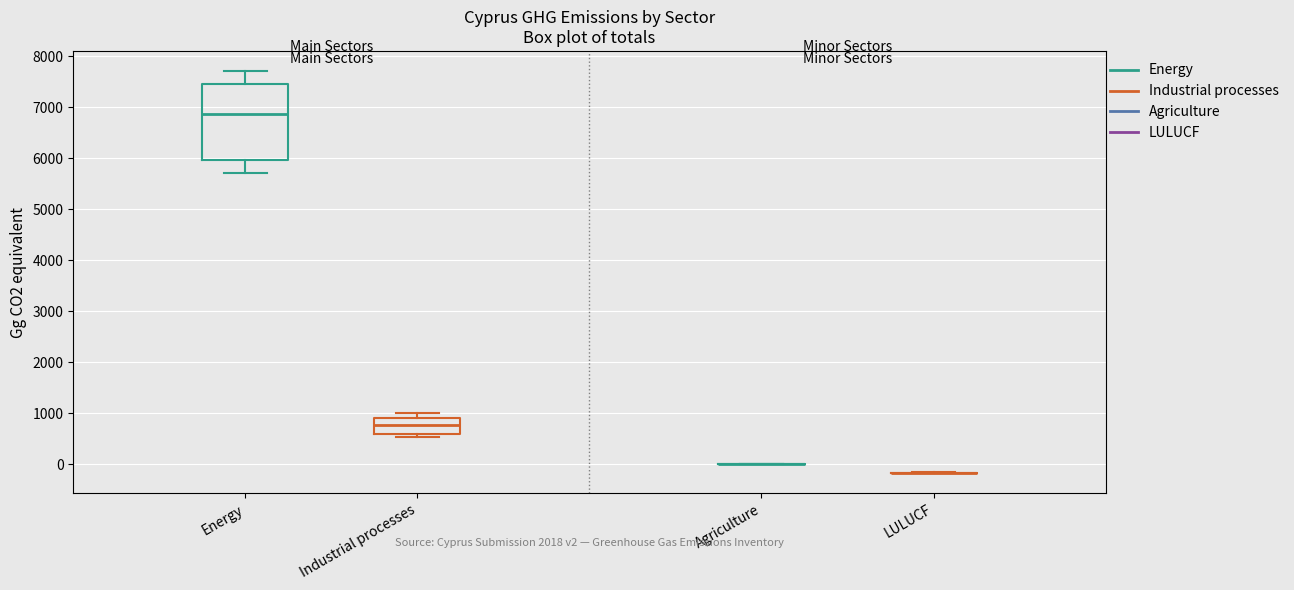

Reading left to right, read every box against the y-axis: the position of its median line, the range the box covers, and the ends of its whiskers. The values are not printed on the chart, so give them approximately, as read against the axis.

Energy: median 6900, box 6000 to 7500, whiskers 5700 to 7700
Industrial processes: median 800, box 600 to 900, whiskers 500 to 1000
Agriculture: box collapsed to a line at 0, whiskers 0 to 0
LULUCF: box collapsed to a line at -200, whiskers -200 to -200